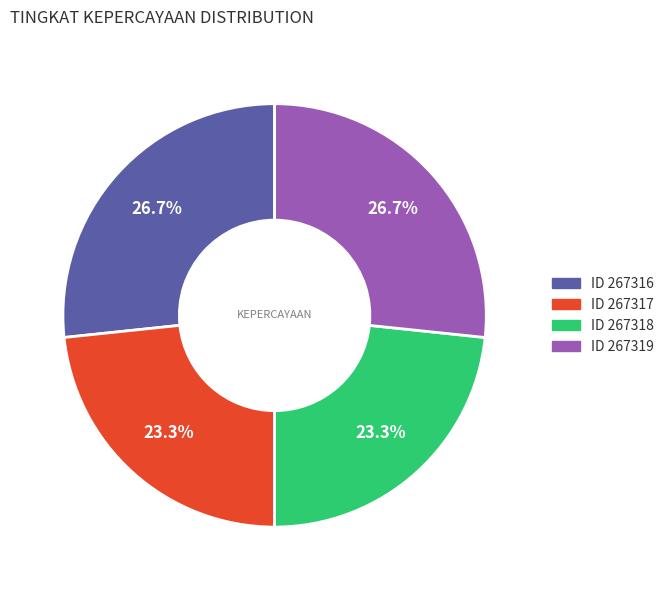

How many segments does this pie chart have?

4